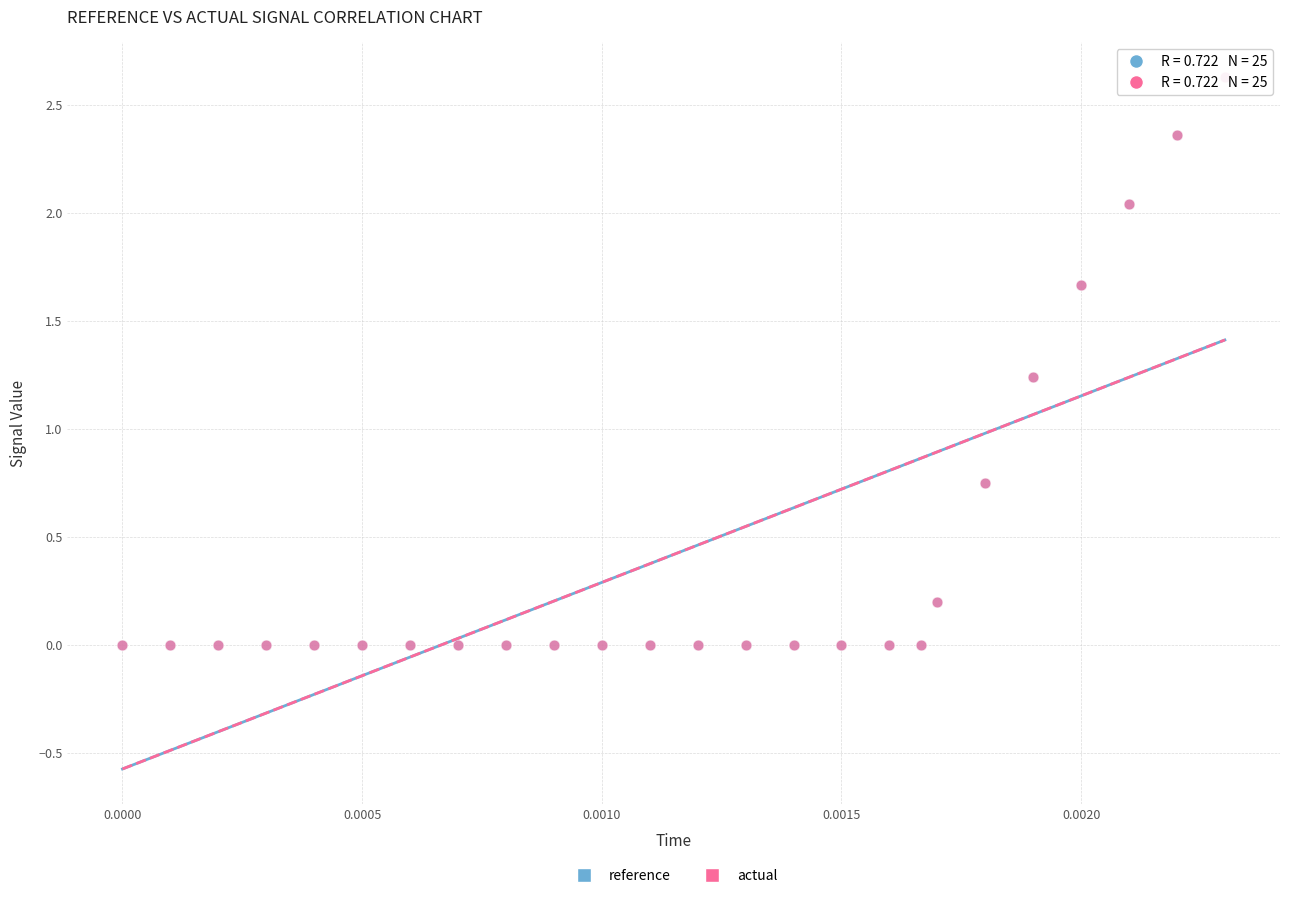

What are all the series names shown in the legend?

reference, actual